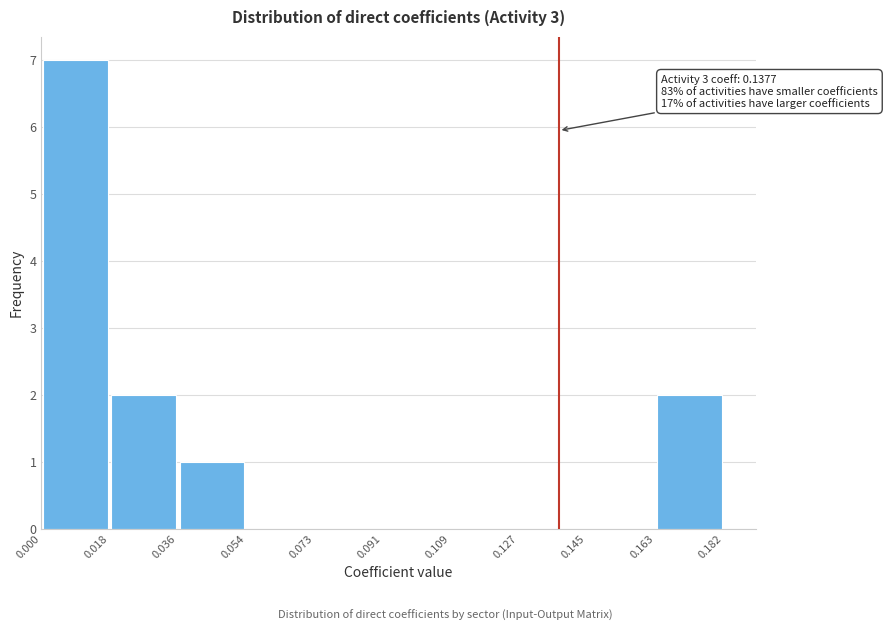

Which range on the x-axis has the tallest bar?

0.000 to 0.018